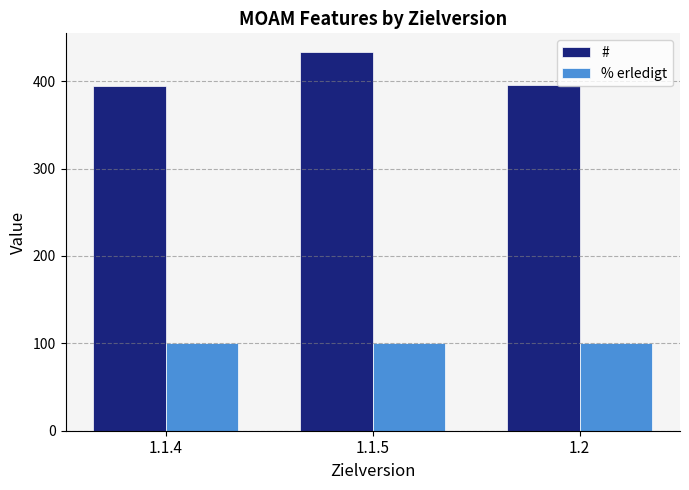

List the series in order of their peak value, highest first.

#, % erledigt